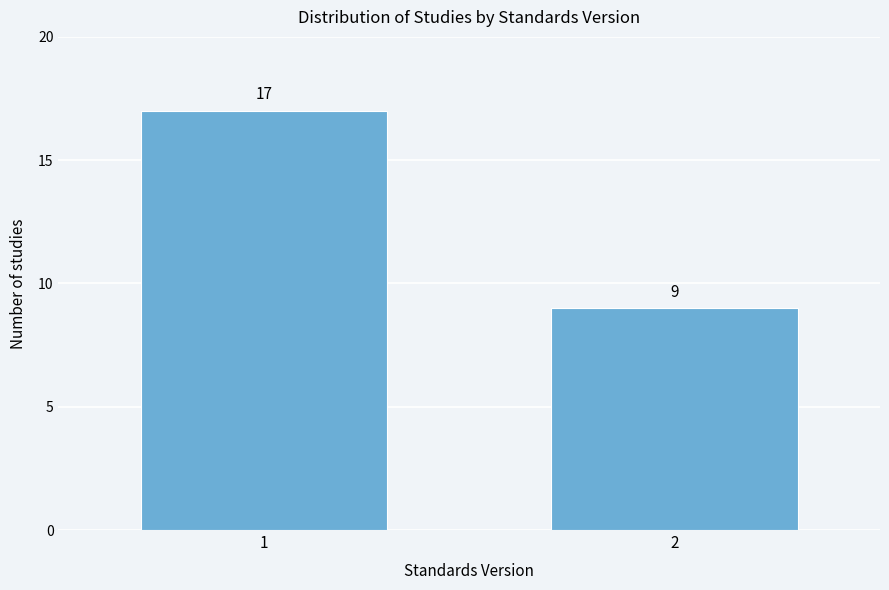

Reading left to right, transcribe all the data shown in this chart.

1=17	2=9